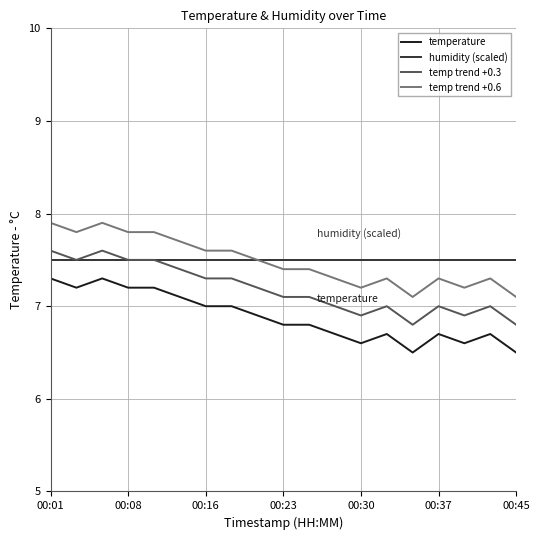

True or false: temp trend +0.6 and temp trend +0.3 cross at least once.

False